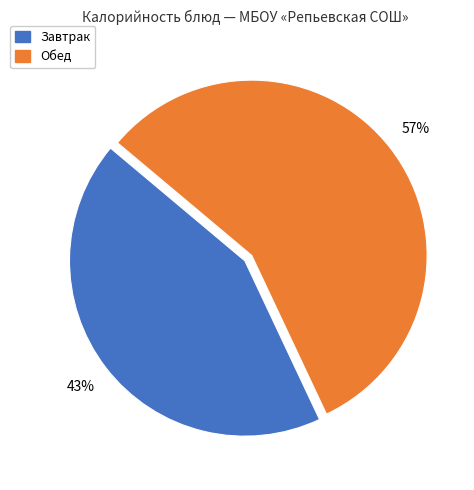

Rank the categories by value from highest to lowest.

Обед, Завтрак